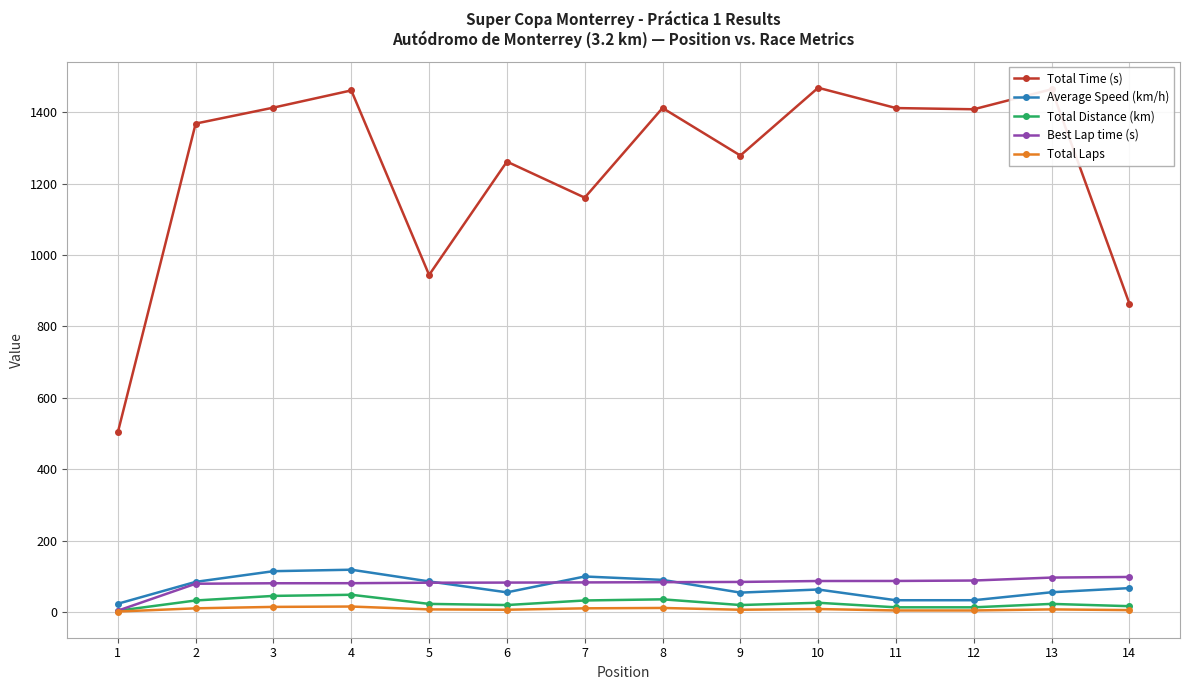

True or false: Best Lap time (s) and Total Time (s) cross at least once.

False